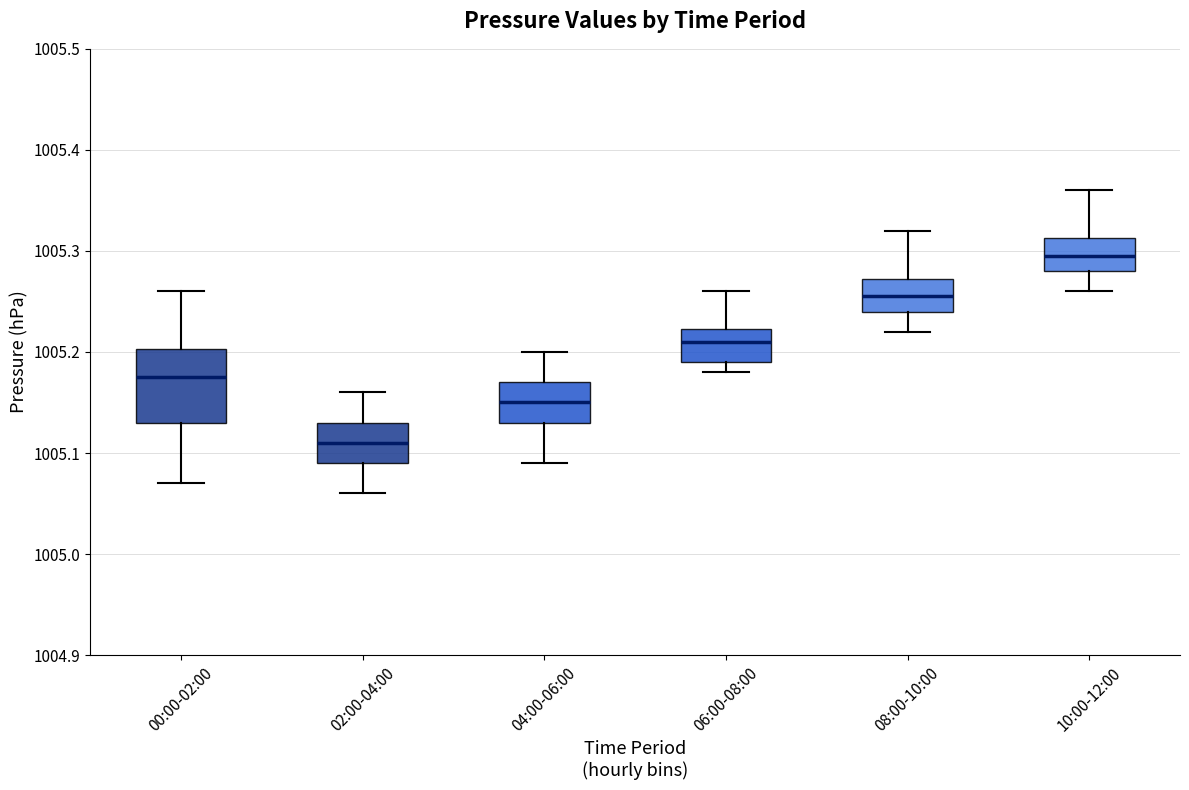

Where does the upper whisker of the box for 04:00-06:00 end on the y-axis? The values are not printed on the chart, so give them approximately, as read against the axis.

1005.20